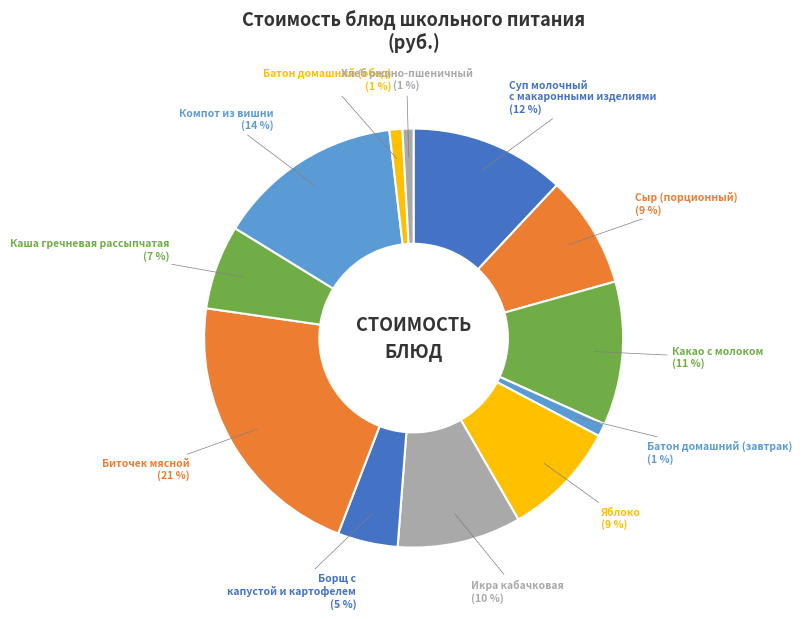

Does Хлеб ржано-пшеничный account for over 50% of the chart?

No